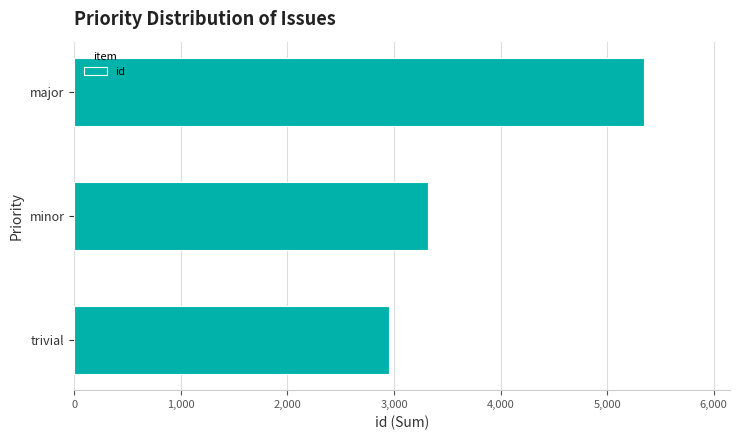

Where is the data nearest to the value 4152?

minor